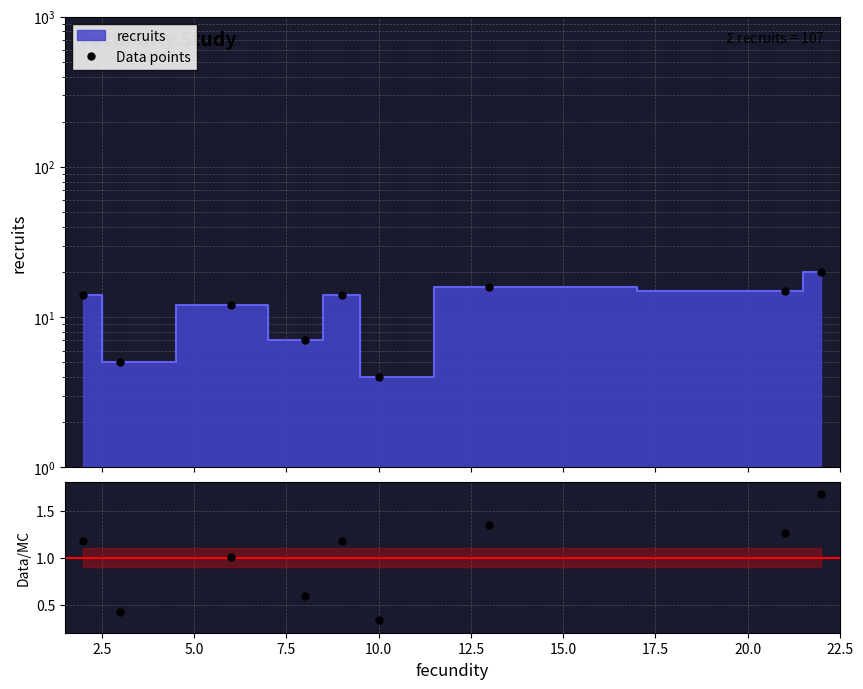

What is the sum of the ratio values at 17.5 and 12.5?

1.6